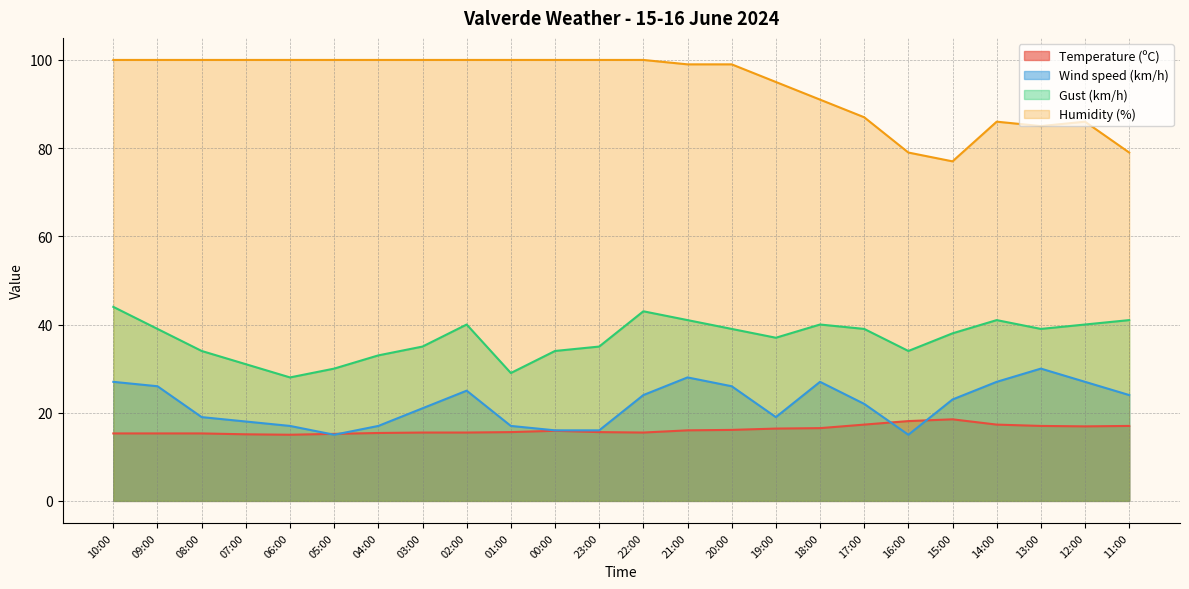

Reading left to right, transcribe all the data shown in this chart.

Temperature (ºC): 15.3	15.3	15.3	15.1	15.0	15.2	15.4	15.5	15.5	15.6	15.9	15.6	15.5	16.0	16.1	16.4	16.5	17.3	18.1	18.5	17.3	17.0	16.9	17.0
Wind speed (km/h): 27.0	26.0	19.0	18.0	17.0	15.0	17.0	21.0	25.0	17.0	16.0	16.0	24.0	28.0	26.0	19.0	27.0	22.0	15.0	23.0	27.0	30.0	27.0	24.0
Gust (km/h): 44.0	39.0	34.0	31.0	28.0	30.0	33.0	35.0	40.0	29.0	34.0	35.0	43.0	41.0	39.0	37.0	40.0	39.0	34.0	38.0	41.0	39.0	40.0	41.0
Humidity (%): 100.0	100.0	100.0	100.0	100.0	100.0	100.0	100.0	100.0	100.0	100.0	100.0	100.0	99.0	99.0	95.0	91.0	87.0	79.0	77.0	86.0	85.0	86.0	79.0